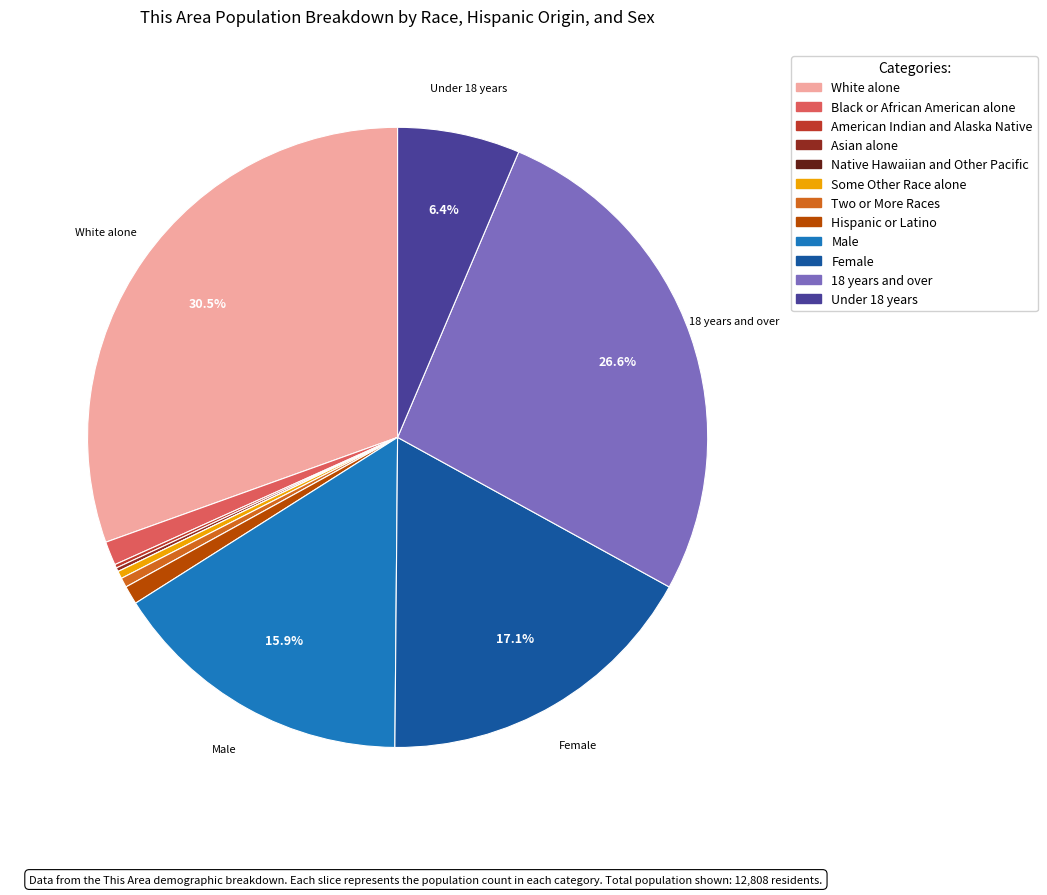

Does any single category account for the majority?

No